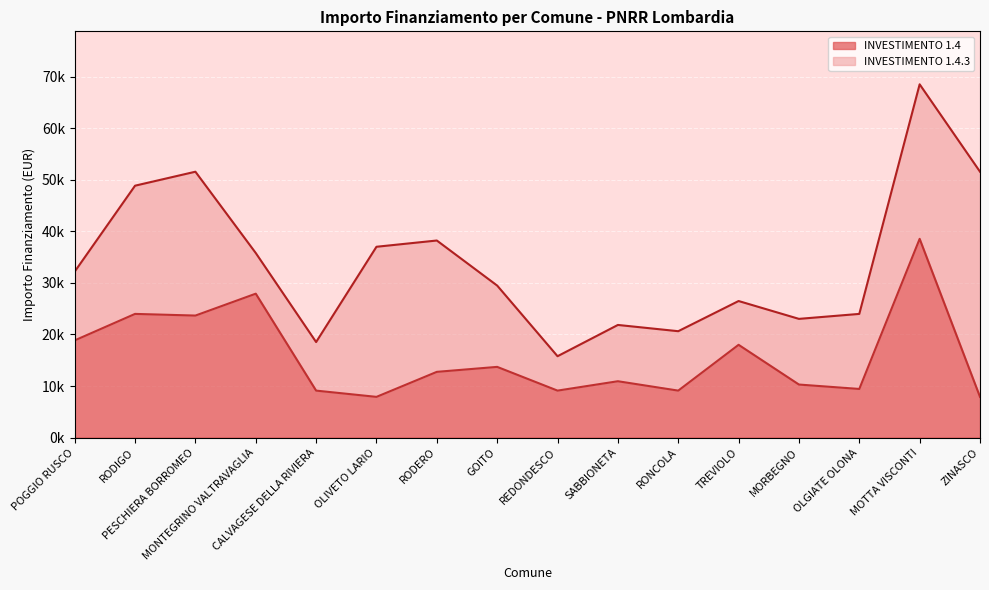

What is the label of the 10th point from the right?

RODERO